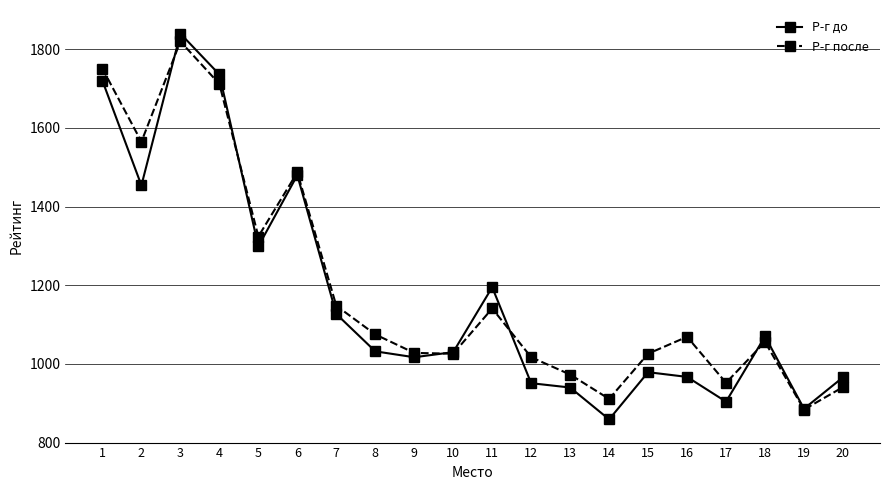

Rank the series by their maximum value, from highest to lowest.

Р-г до, Р-г после